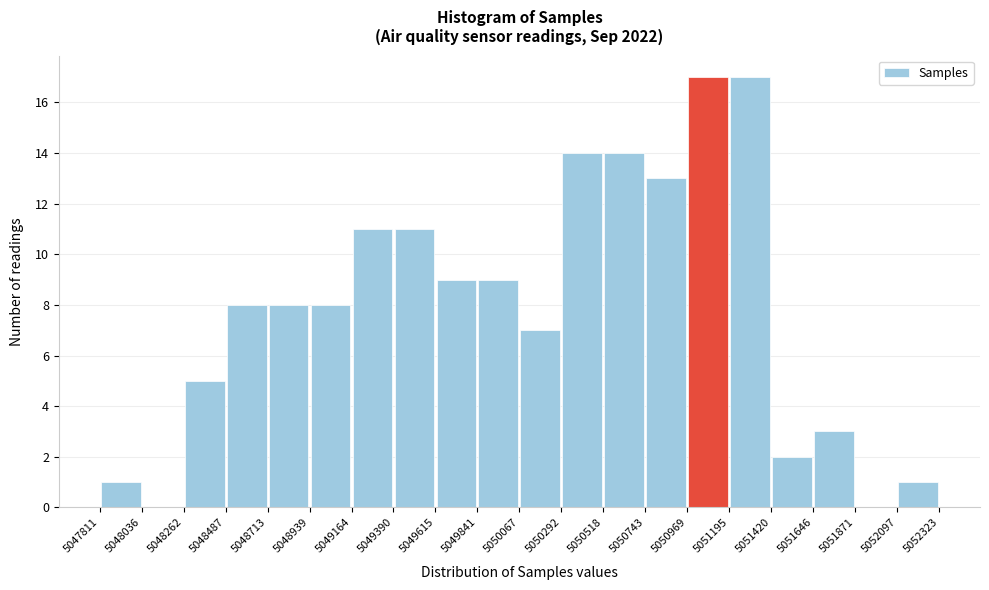

How tall is the bar that spans 5049841 to 5050067 on the x-axis? The values are not printed on the chart, so give them approximately, as read against the axis.

9